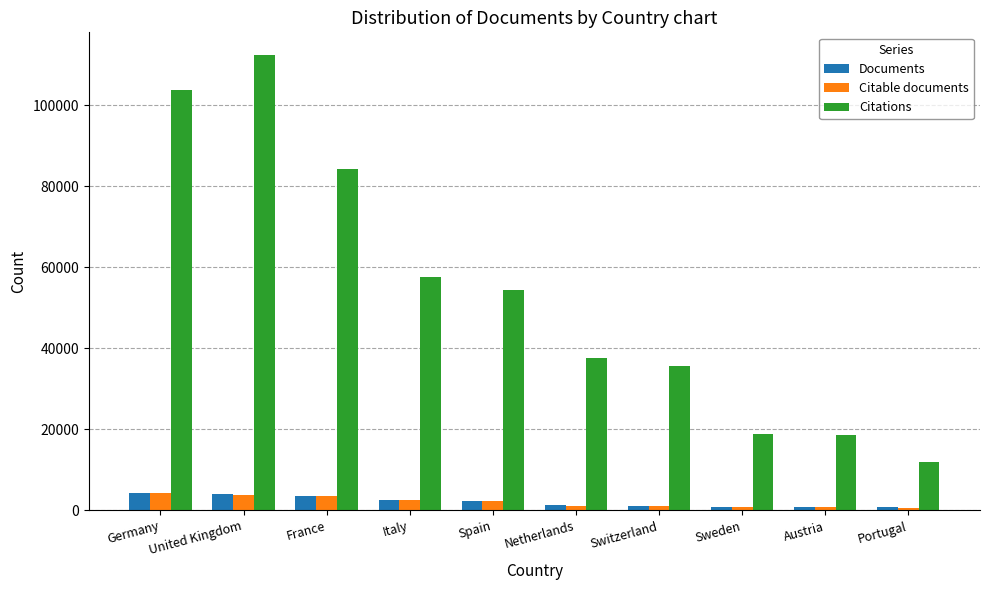

What is the total value across all series at Austria?

20203